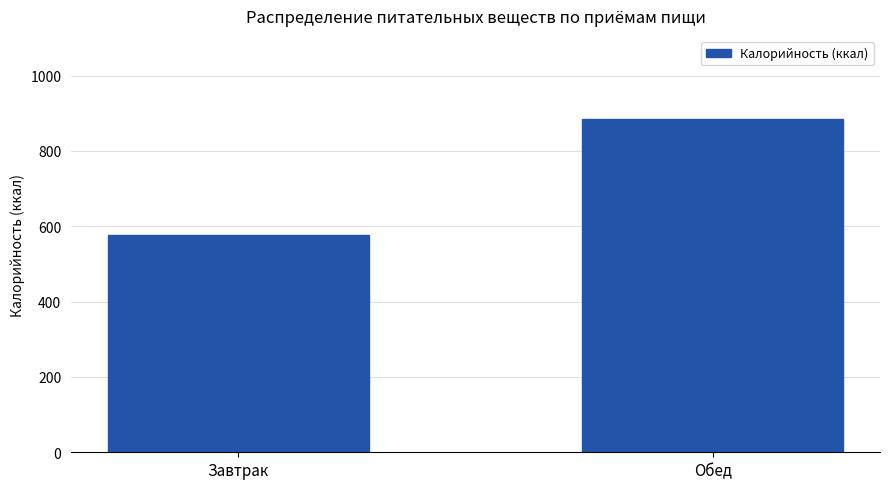

What is the difference between the values at Завтрак and Обед?

307.3